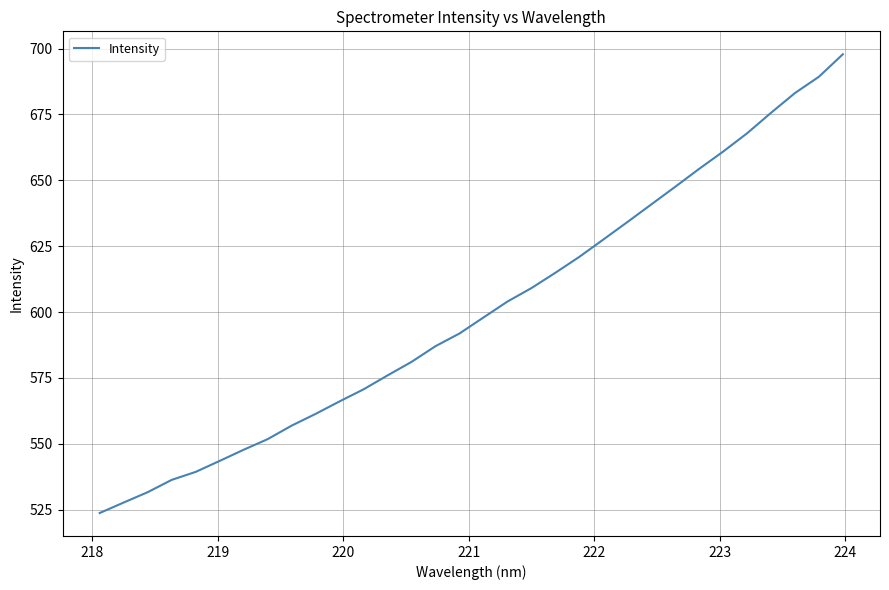

What is the smallest value displayed?

523.7